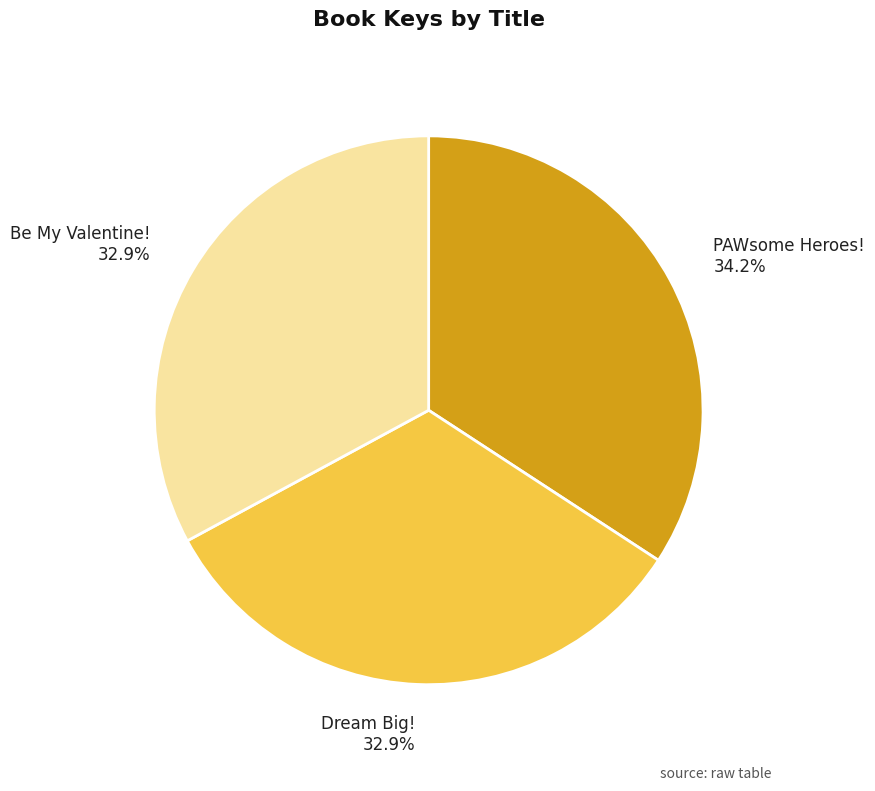

To the nearest percent, what portion does Be My Valentine! represent?

33%